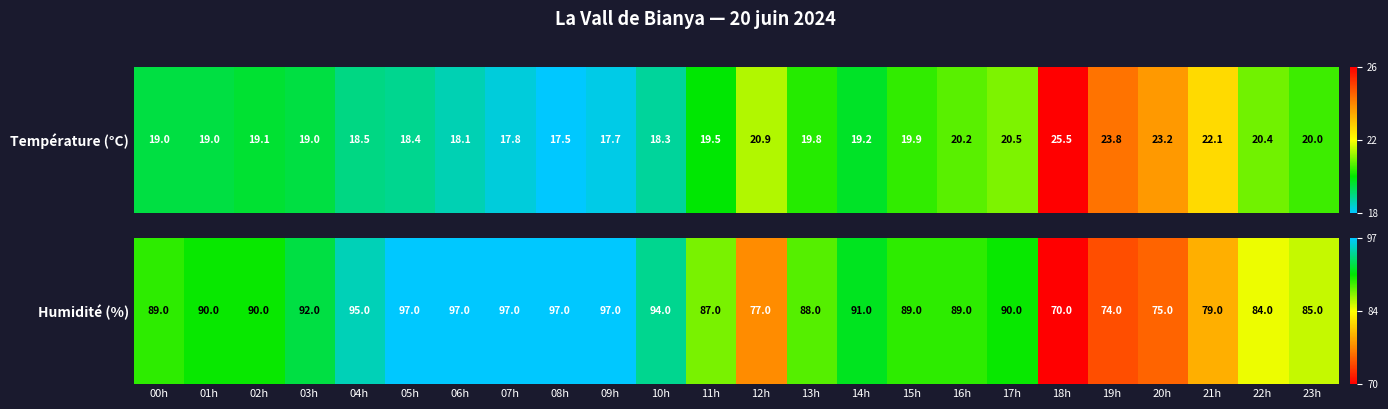

The chart shows a value of 0.6 at 11h. True or false?

True